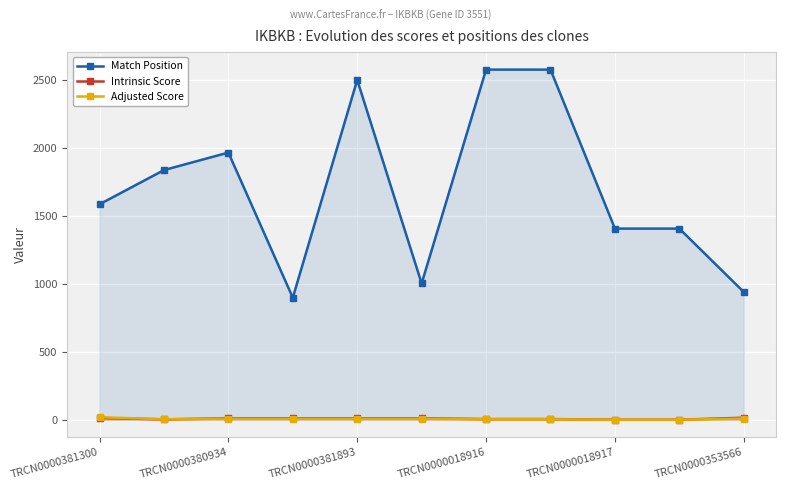

What is the difference between the highest and lowest values at TRCN0000381300?

1573.8